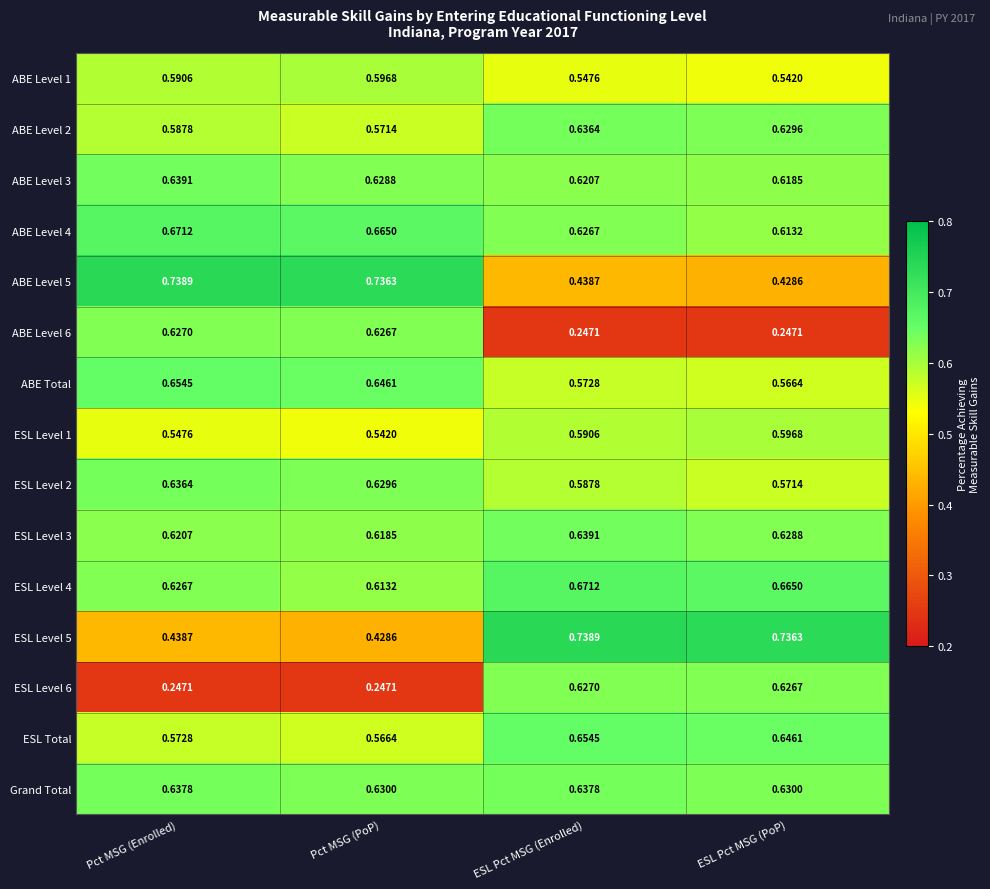

At Pct MSG (Enrolled), list the series in order from smallest to largest.

ESL Level 6, ESL Level 5, ESL Level 1, ESL Total, ABE Level 2, ABE Level 1, ESL Level 3, ESL Level 4, ABE Level 6, ESL Level 2, Grand Total, ABE Level 3, ABE Total, ABE Level 4, ABE Level 5